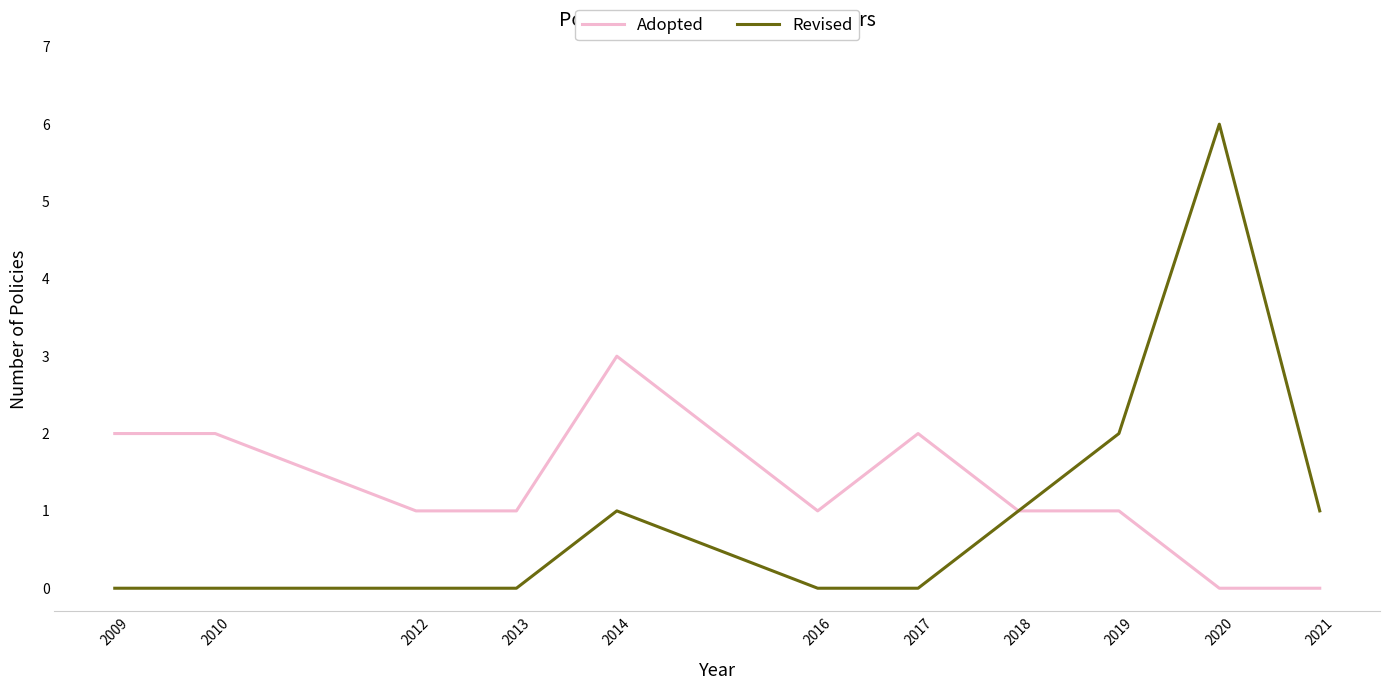

Does the chart have visible grid lines?

No